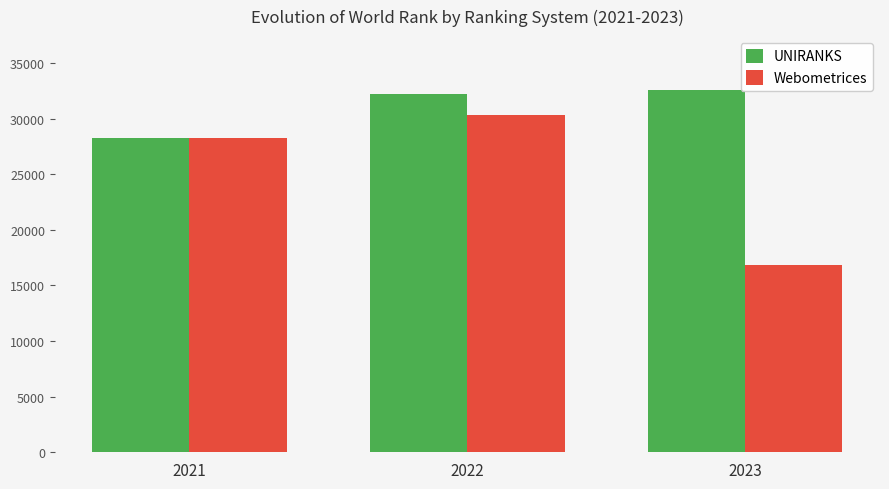

Reading left to right, transcribe all the data shown in this chart.

UNIRANKS: 28300	32238	32542
Webometrices: 28305	30372	16880